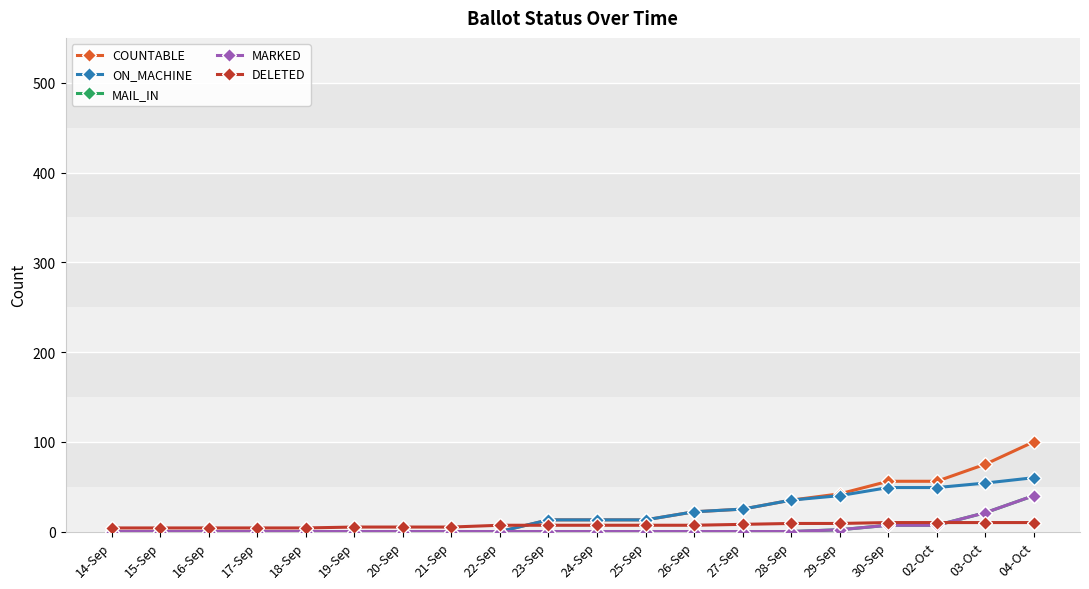

Is this an area chart (filled region under the line)?

No